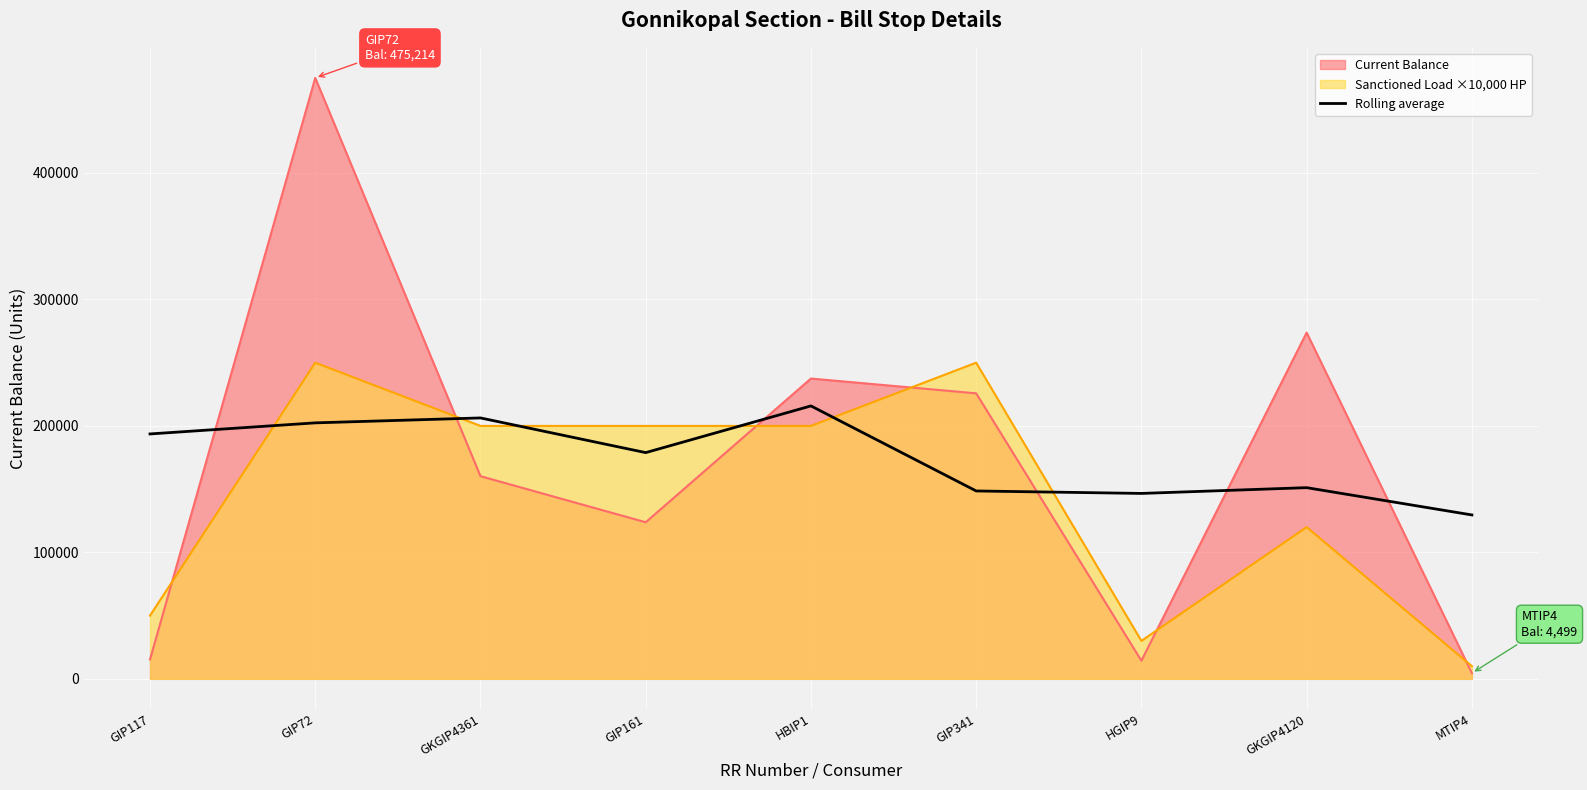

How many lines are shown in the chart?

3